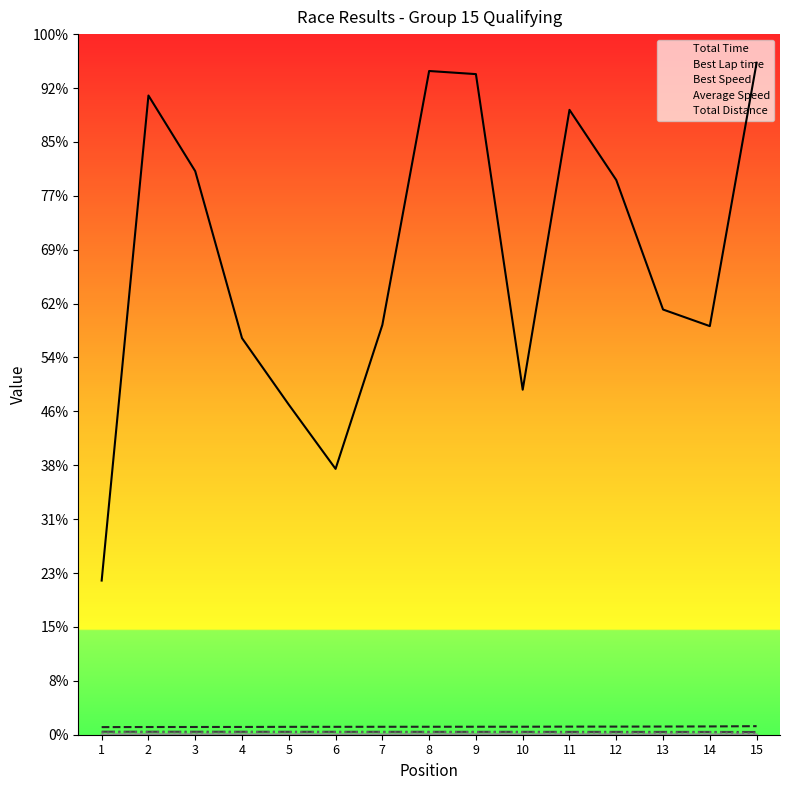

What is the difference between the maximum and minimum values in the Best Lap time series?

1.8